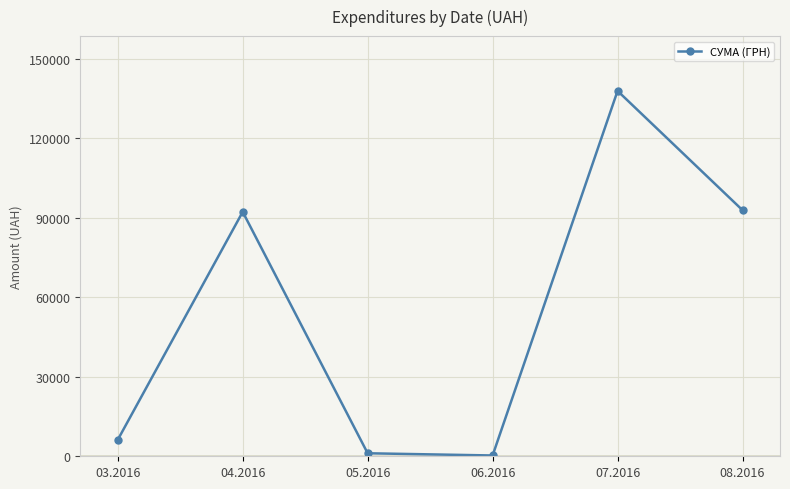

Which has a higher value, 03.2016 or 08.2016?

08.2016